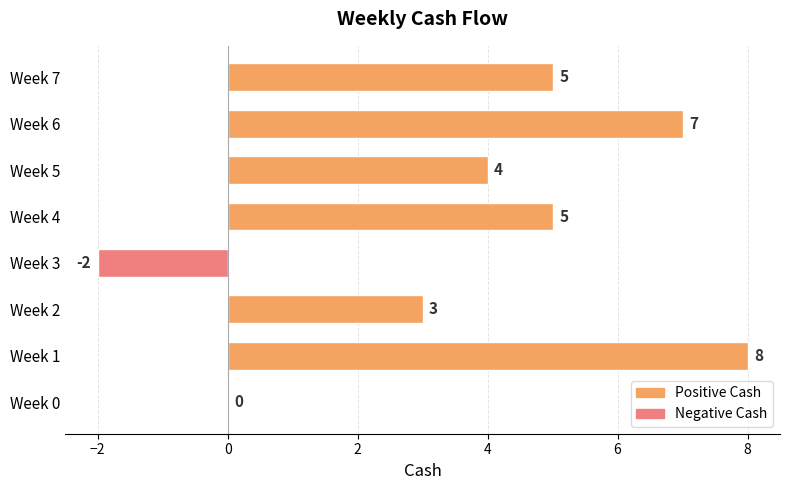

Reading bottom to top, extract all data points from this chart.

Week 0=0	Week 1=8	Week 2=3	Week 3=-2	Week 4=5	Week 5=4	Week 6=7	Week 7=5